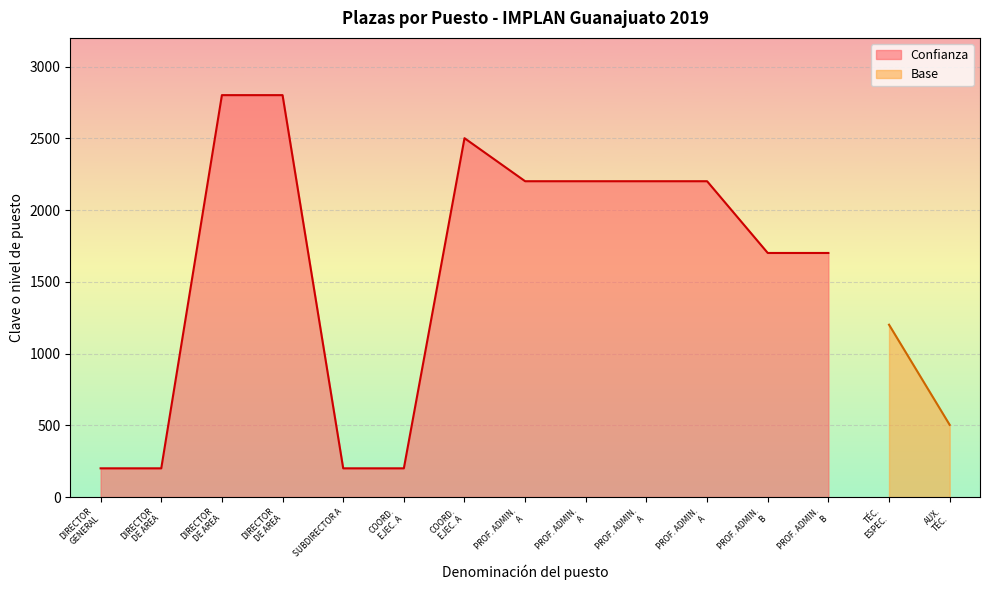

True or false: the data has more than 1 interior local peaks.

False